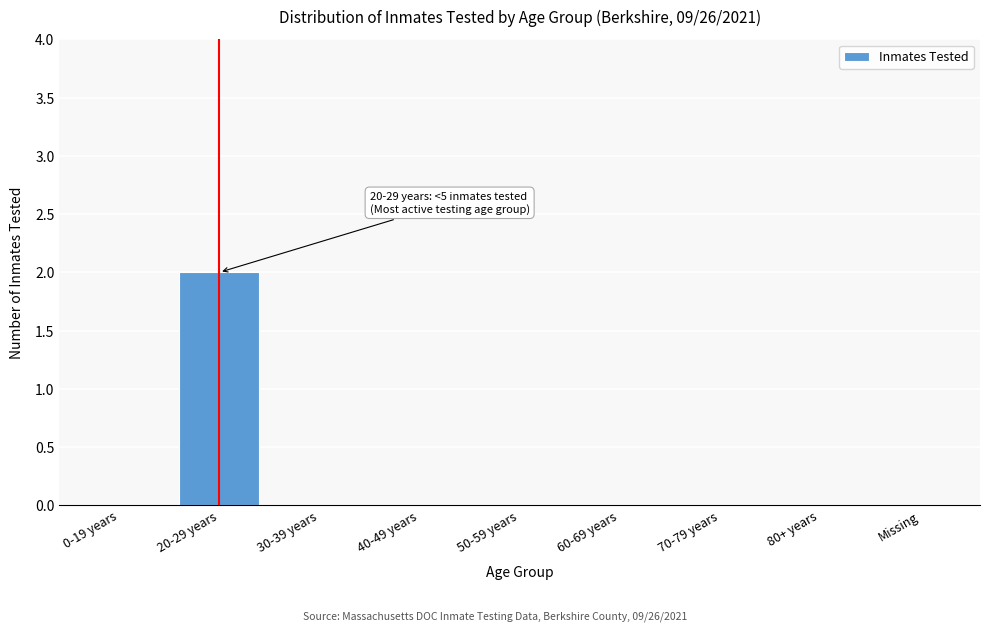

Reading right to left, list all the values displayed in this chart.

Missing=0	80+ years=0	70-79 years=0	60-69 years=0	50-59 years=0	40-49 years=0	30-39 years=0	20-29 years=2	0-19 years=0